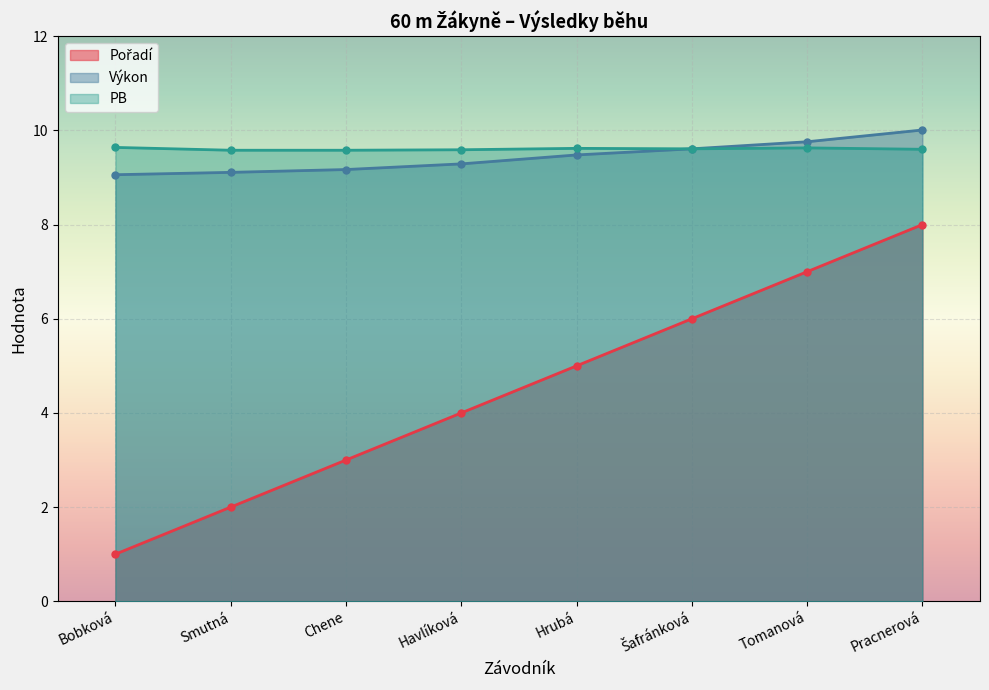

Which category has the lowest value in the Pořadí series?

Bobková